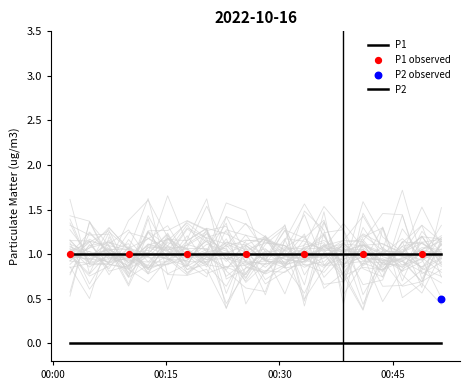

Which series has the widest spread of Y values?

P1